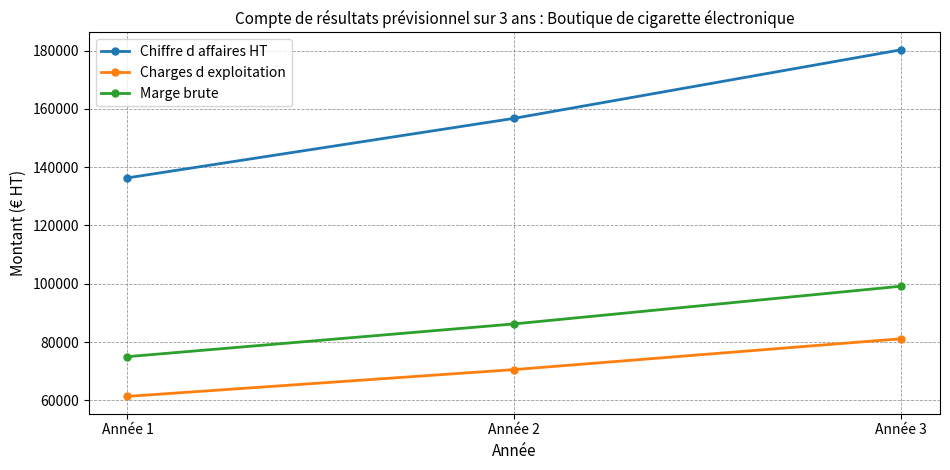

What is the value of the Chiffre d affaires HT point at the 2nd from the left?

156791.0